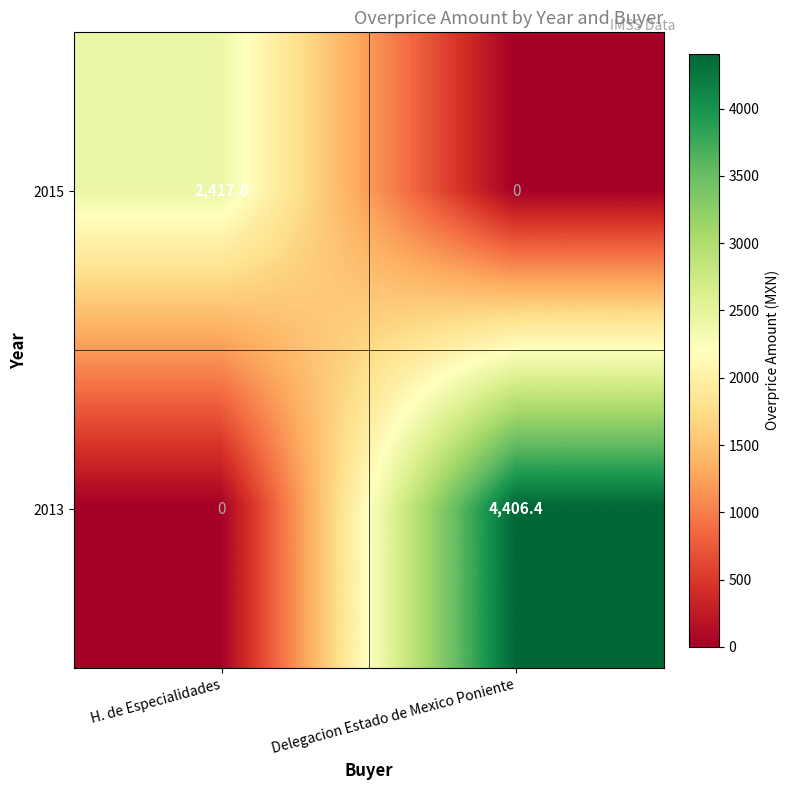

Reading left to right, what are all the values shown in this chart?

2015: 2417.0	0.0
2013: 0.0	4406.4